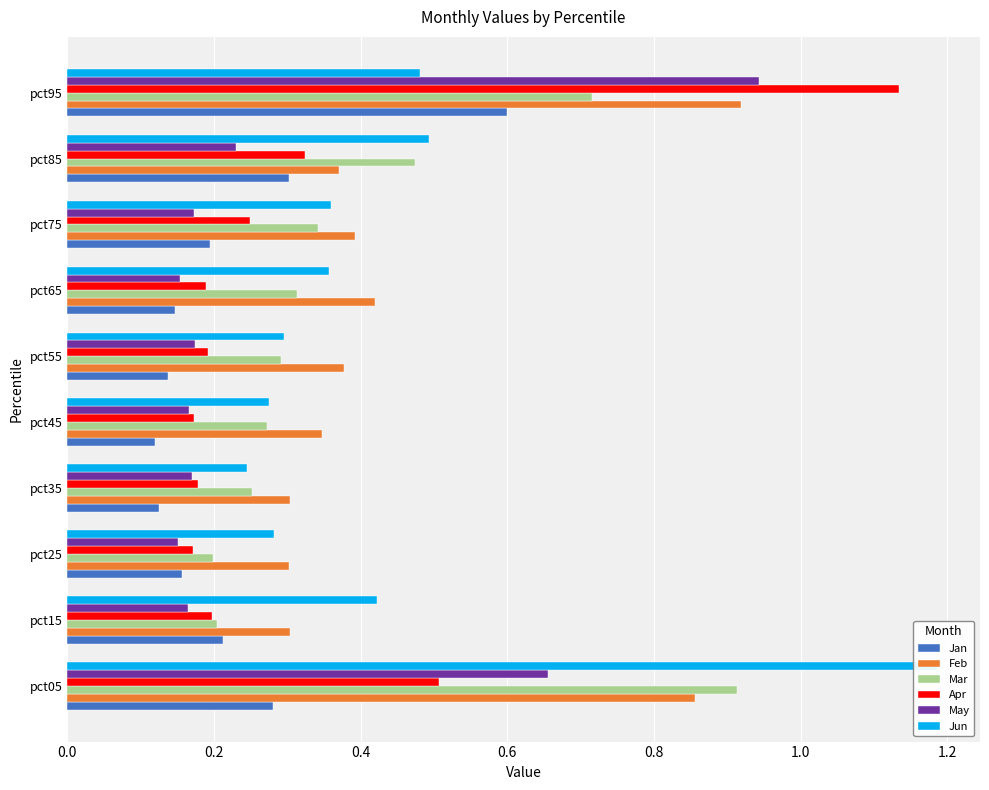

The Mar series shows 0.1 at pct75. True or false?

False